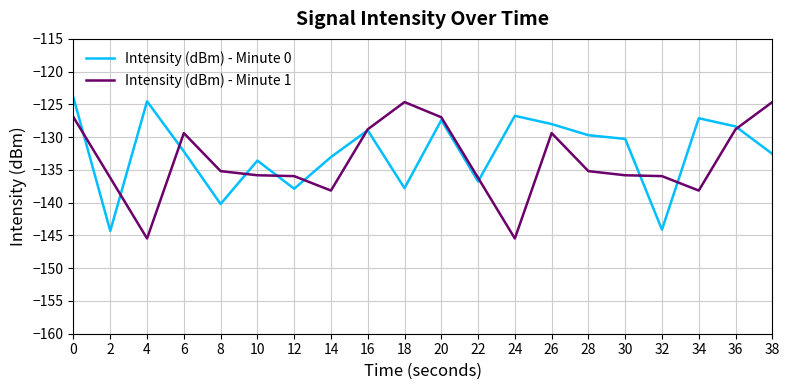

The value of Intensity (dBm) - Minute 1 at 22 is -136.2. True or false?

True